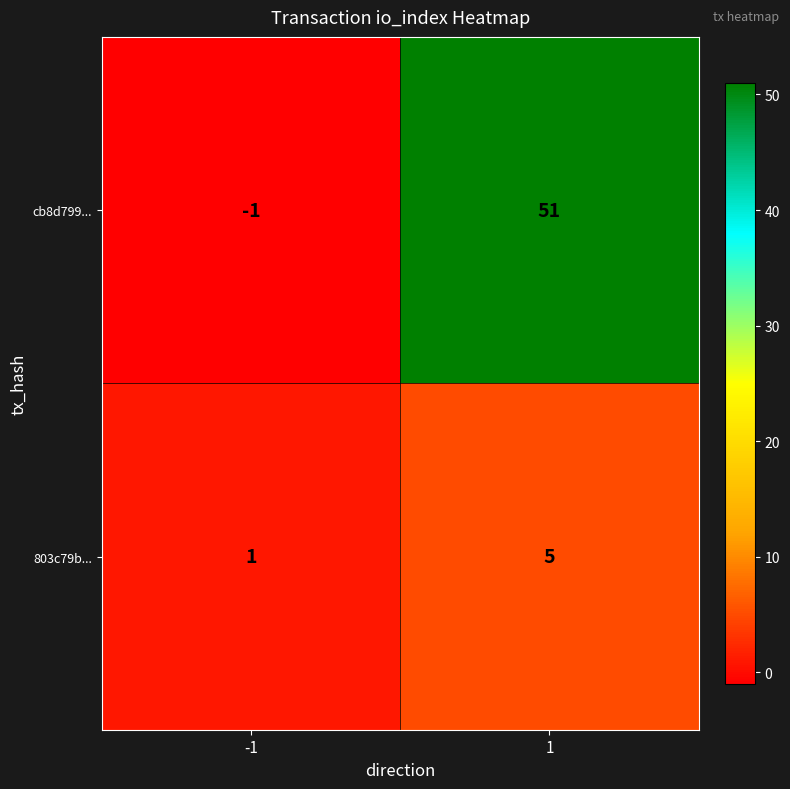

Which series has the largest range (max minus min)?

cb8d799...